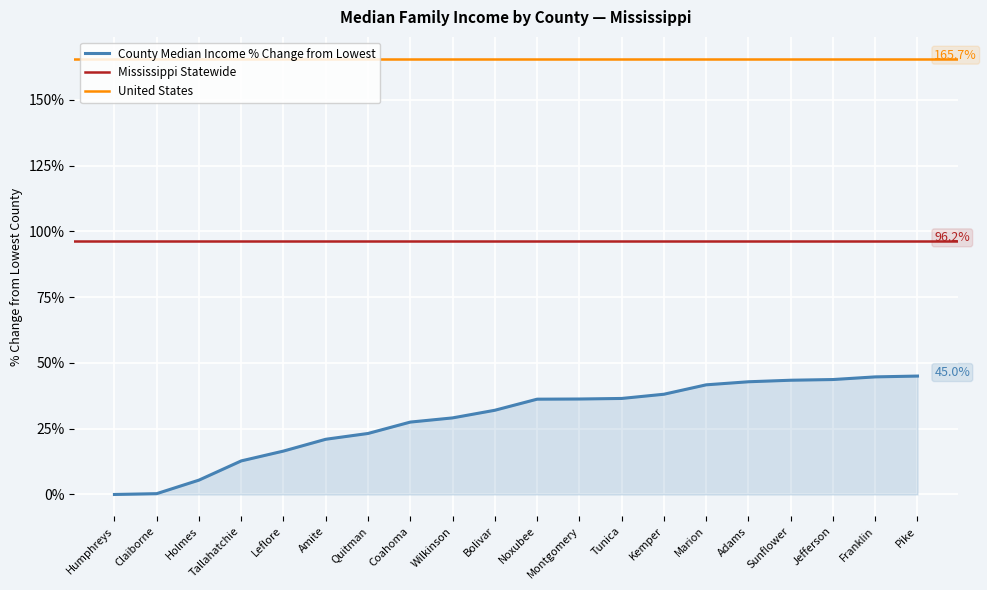

The value at Franklin is 15.3. True or false?

False